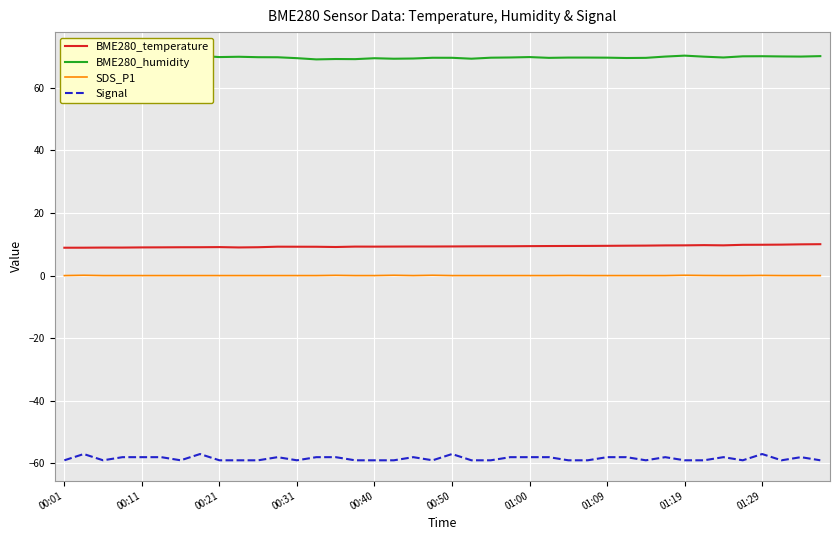

Rank the series at 21 from highest to lowest value.

BME280_humidity, BME280_temperature, SDS_P1, Signal